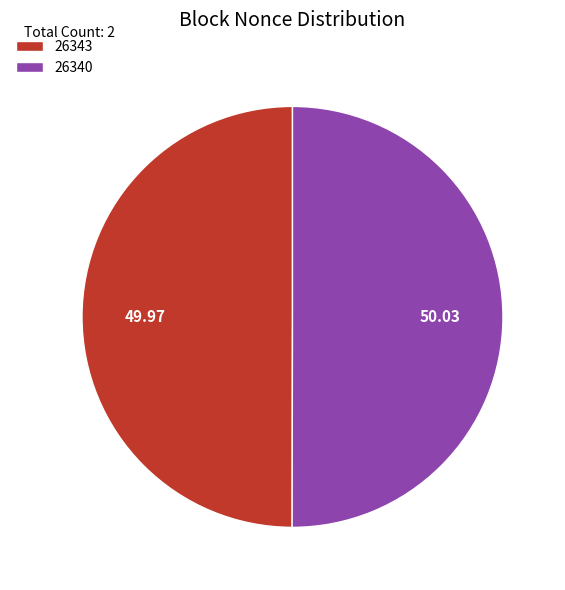

How many slices are in this pie chart?

2